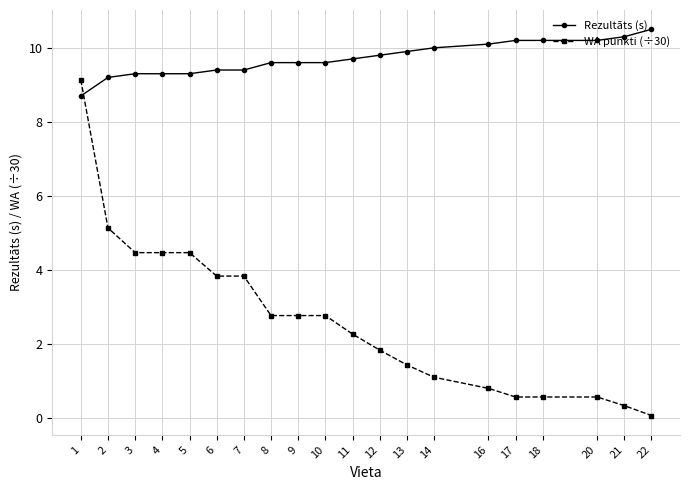

Reading left to right, what are all the values shown in this chart?

Rezultāts (s): 8.7	9.2	9.3	9.3	9.3	9.4	9.4	9.6	9.6	9.6	9.7	9.8	9.9	10.0	10.1	10.2	10.2	10.2	10.3	10.5
WA punkti (÷30): 9.1	5.1	4.5	4.5	4.5	3.8	3.8	2.8	2.8	2.8	2.3	1.8	1.4	1.1	0.8	0.6	0.6	0.6	0.3	0.1